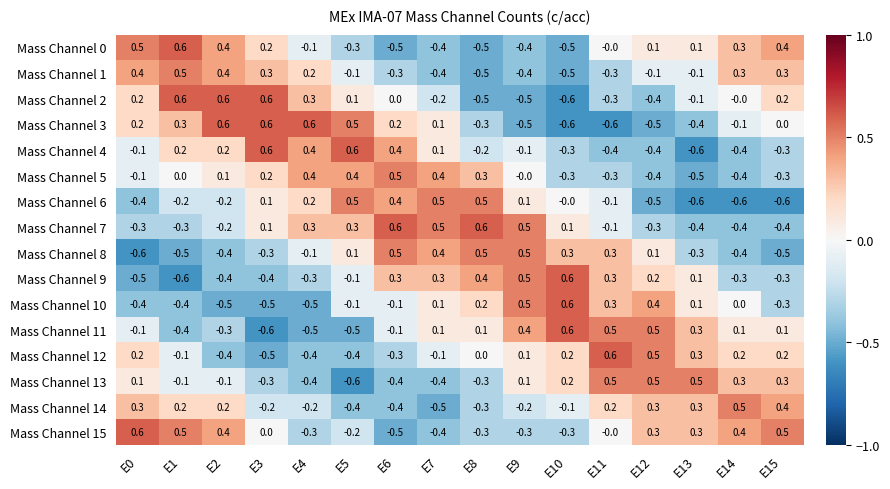

The value of Mass Channel 7 at E8 is 0.6. True or false?

True